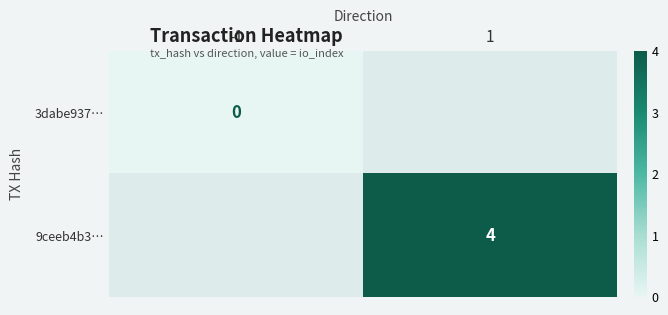

How many distinct data groups are displayed?

2